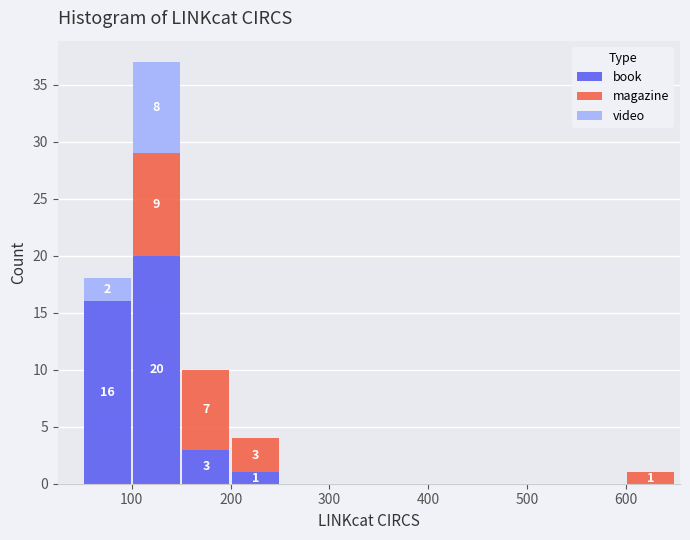

Which range on the x-axis has the tallest stacked bar (by total height)?

100 to 150